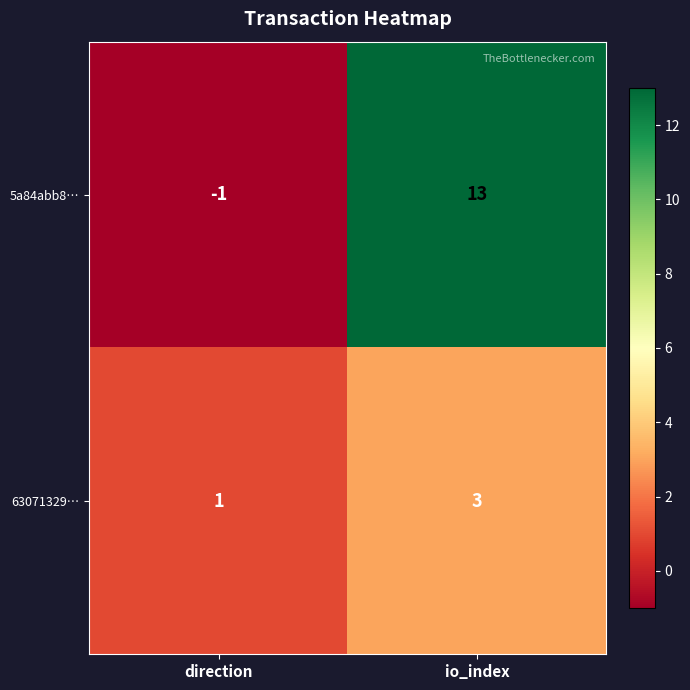

Between direction and io_index, which series saw the biggest shift?

5a84abb8…